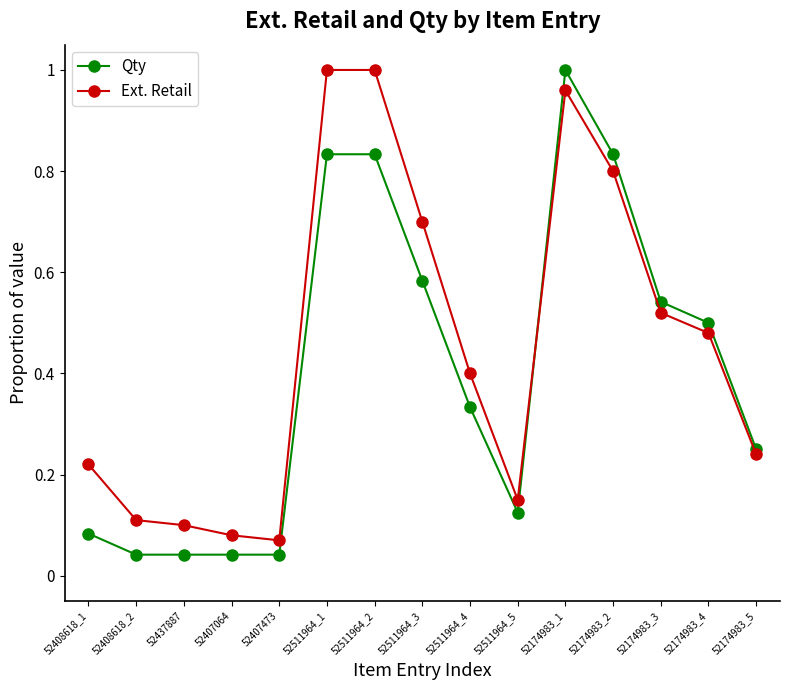

List the series in order of their overall mean, highest first.

Ext. Retail, Qty